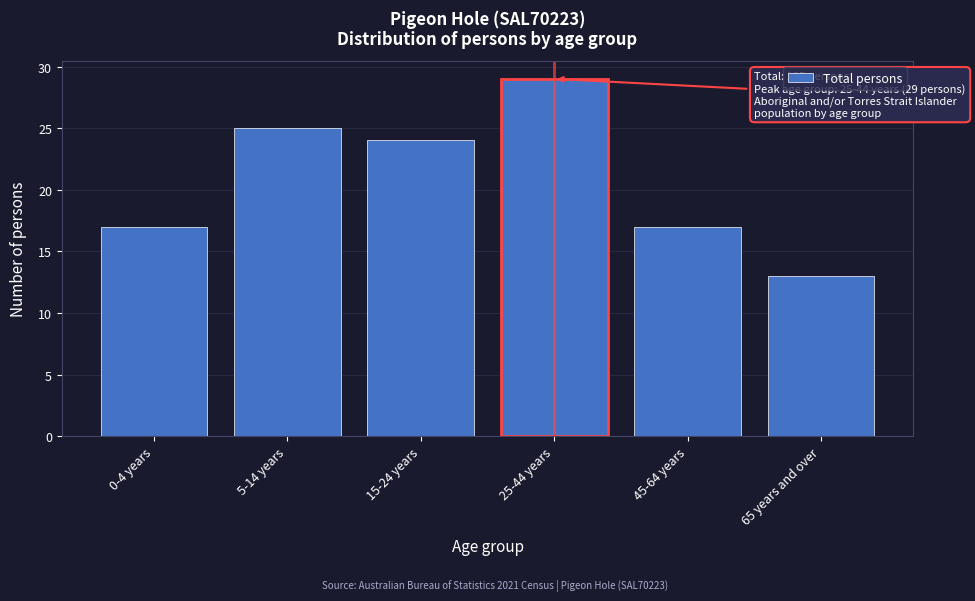

Reading right to left, extract all data points from this chart.

65 years and over=13	45-64 years=17	25-44 years=29	15-24 years=24	5-14 years=25	0-4 years=17